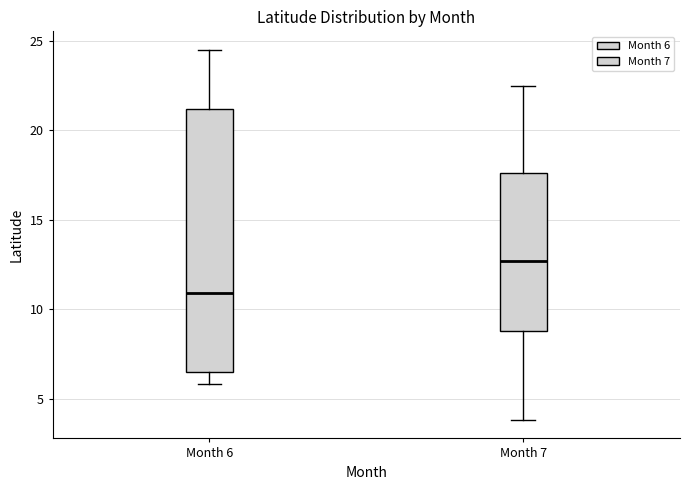

Reading left to right, transcribe this box plot: for each box, give where its median line is, the range the box spans, and where its two whiskers end, as read against the y-axis. The values are not printed on the chart, so give them approximately, as read against the axis.

Month 6: median 11.0, box 6.5 to 21.0, whiskers 6.0 to 24.5
Month 7: median 12.5, box 9.0 to 17.5, whiskers 4.0 to 22.5